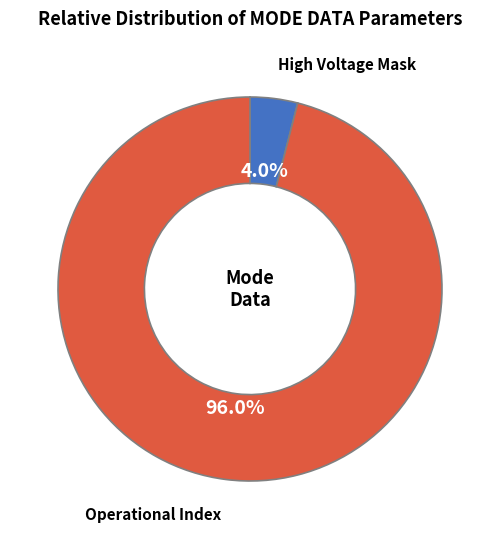

Approximately how many times larger is the value at Operational Index compared to High Voltage Mask?

24.0